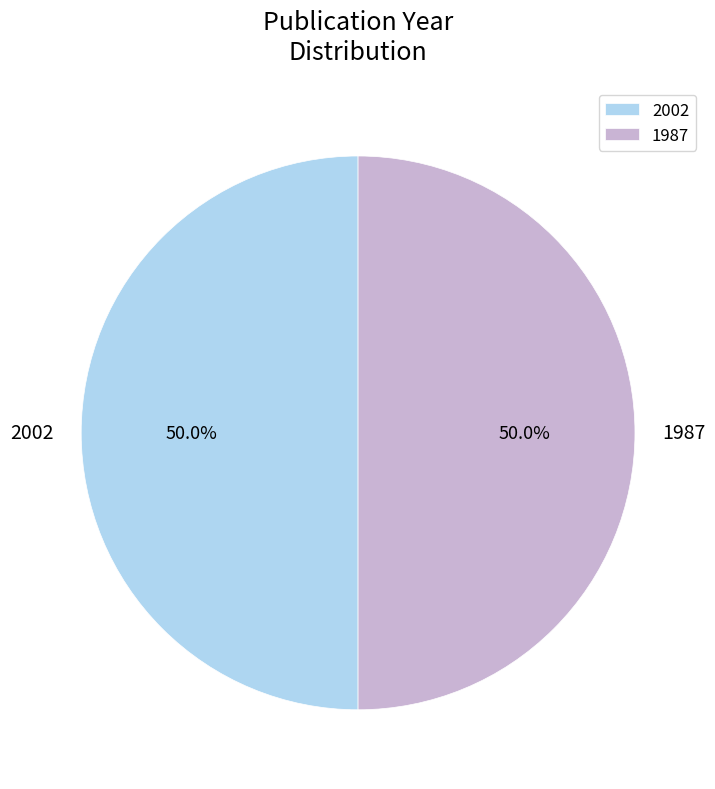

How many segments does this pie chart have?

2